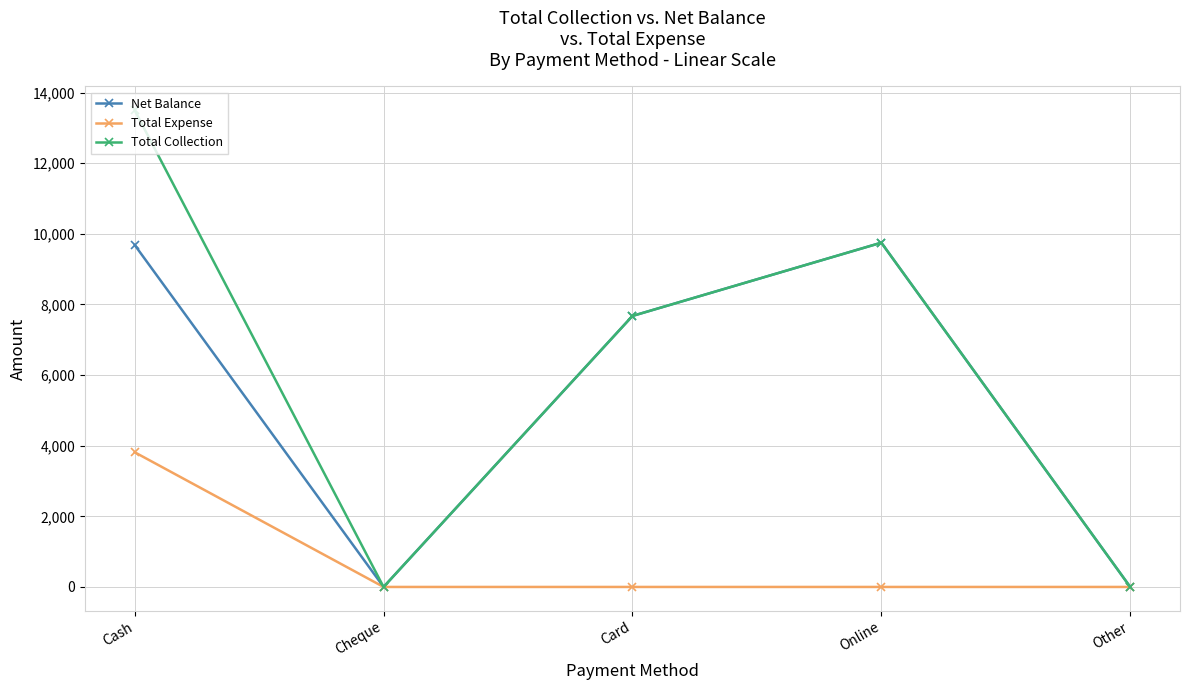

Is this an area chart (filled region under the line)?

No